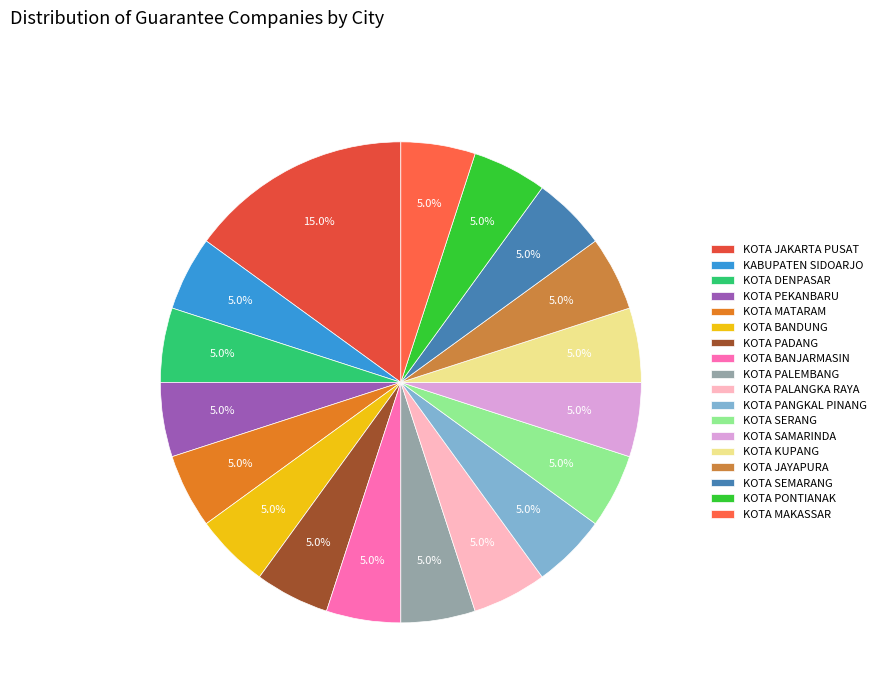

Approximately how many times larger is the value at KOTA SERANG compared to KOTA PEKANBARU?

1.0